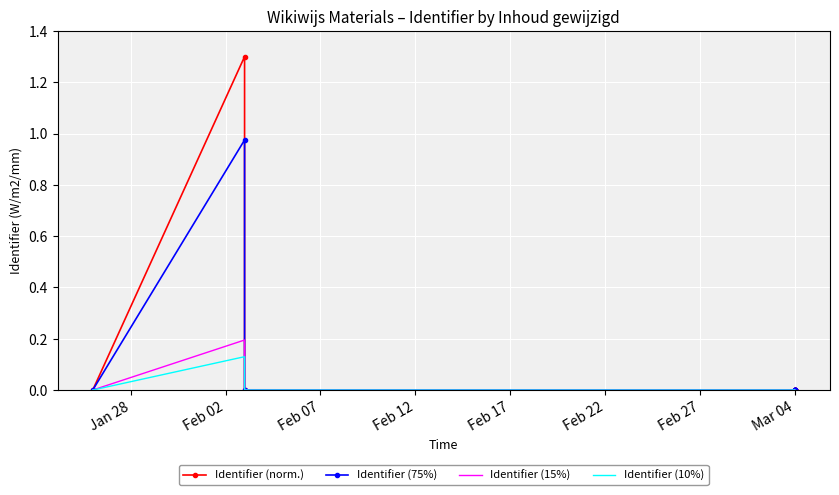

What is the difference between the maximum and second lowest values in the Identifier (15%) series?

0.2